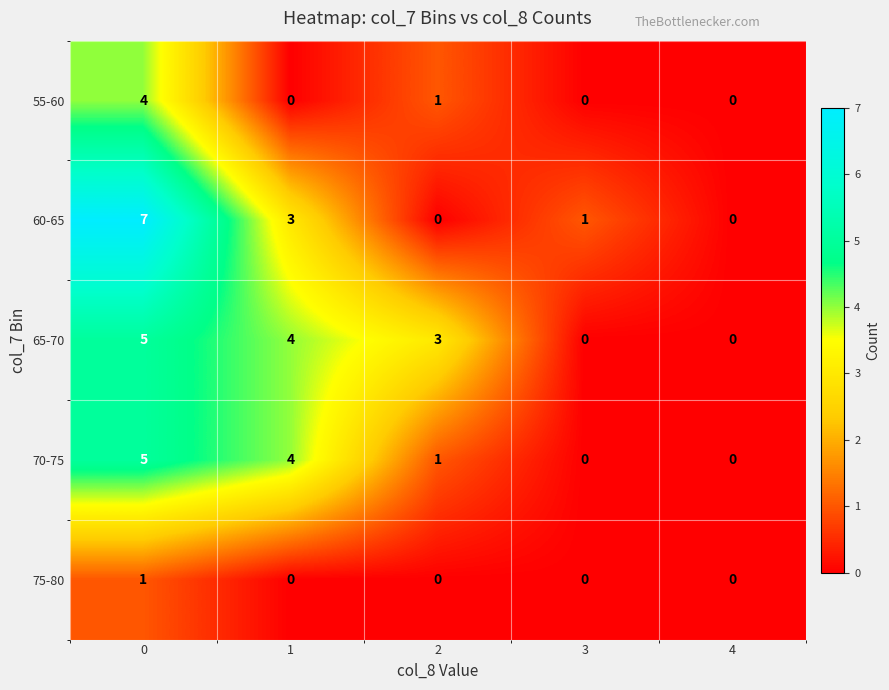

Which series has the widest spread of values?

60-65